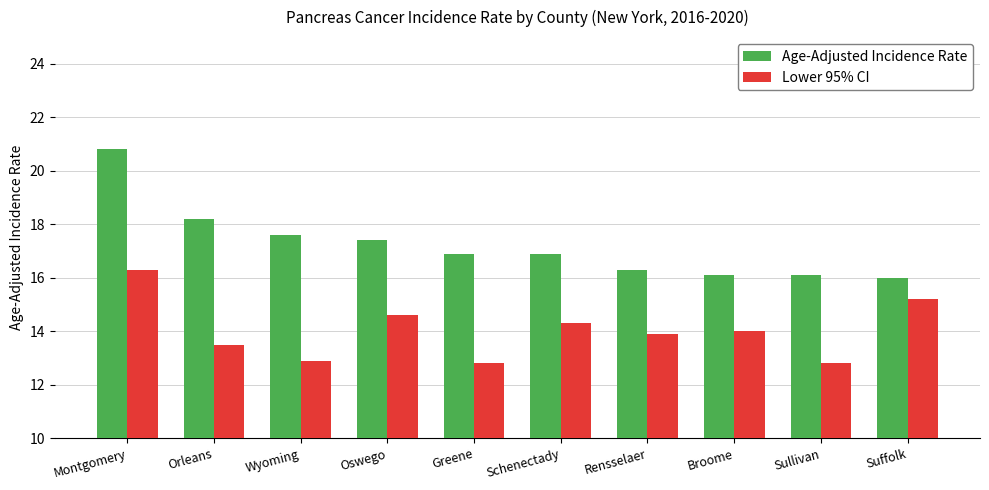

Is the value of Lower 95% CI at Oswego greater than the value of Age-Adjusted Incidence Rate at Orleans?

No